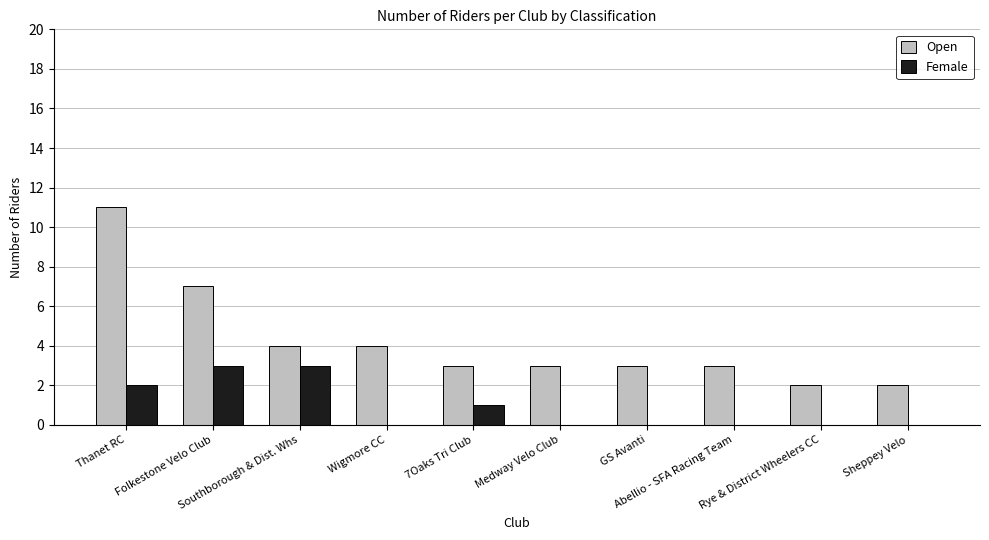

Reading left to right, extract all data points from this chart.

Open: Thanet RC=11	Folkestone Velo Club=7	Southborough & Dist. Whs=4	Wigmore CC=4	7Oaks Tri Club=3	Medway Velo Club=3	GS Avanti=3	Abellio - SFA Racing Team=3	Rye & District Wheelers CC=2	Sheppey Velo=2
Female: Thanet RC=2	Folkestone Velo Club=3	Southborough & Dist. Whs=3	Wigmore CC=0	7Oaks Tri Club=1	Medway Velo Club=0	GS Avanti=0	Abellio - SFA Racing Team=0	Rye & District Wheelers CC=0	Sheppey Velo=0